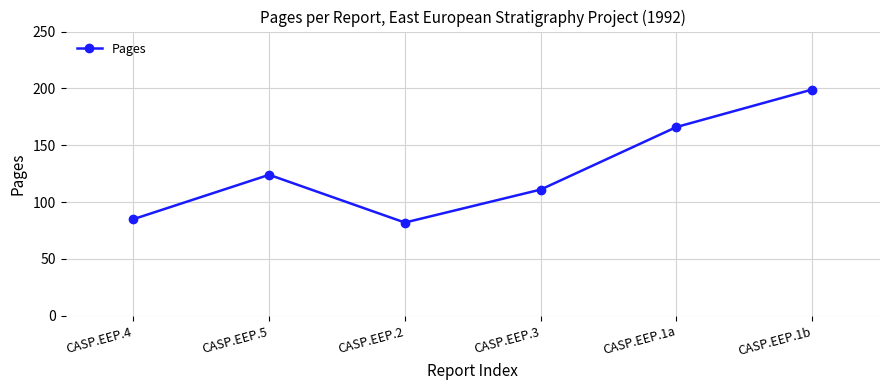

True or false: there are more than 0 points higher than both neighbors.

True